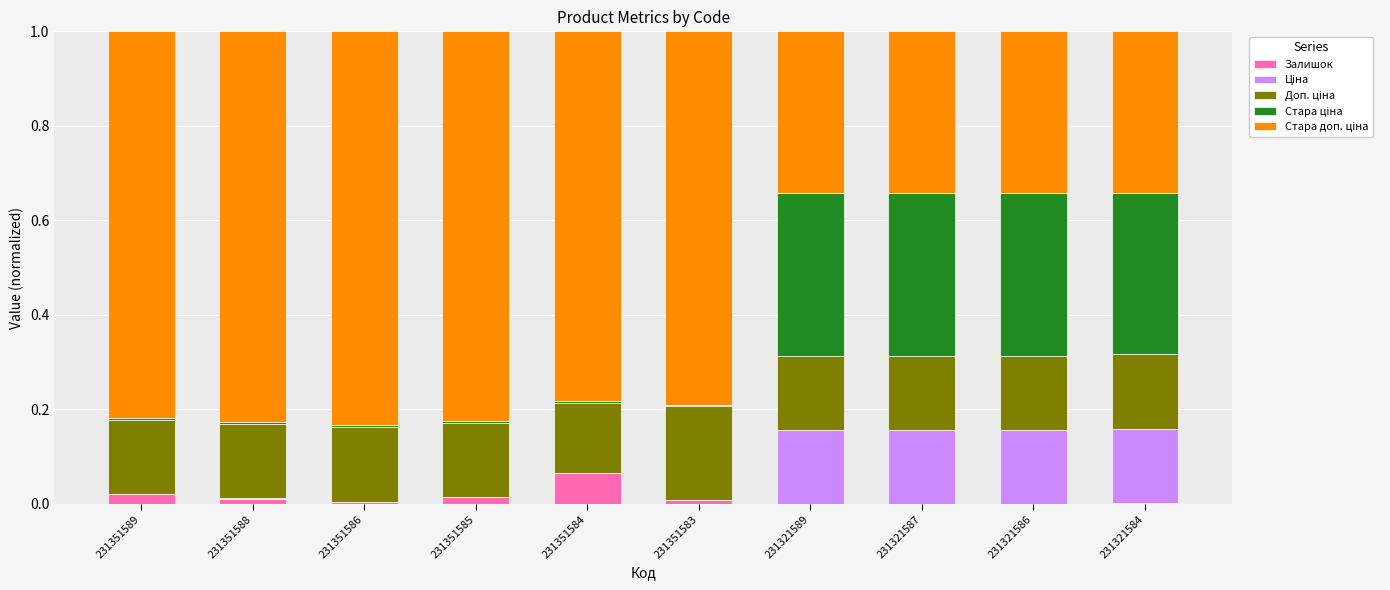

How many series are shown in this chart?

5